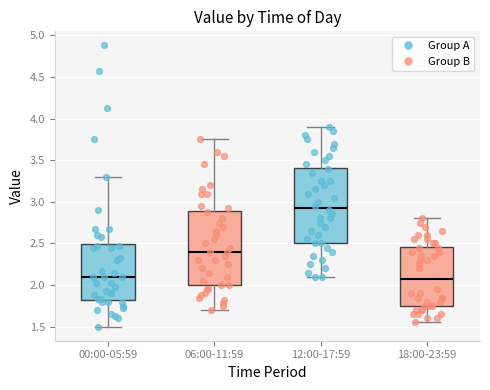

Which box's median line is the highest?

12:00-17:59